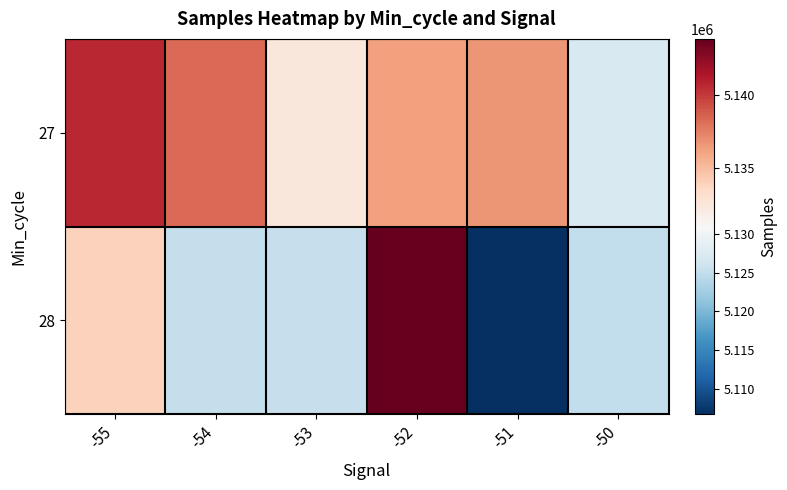

What is the smallest value displayed?

5106709.0